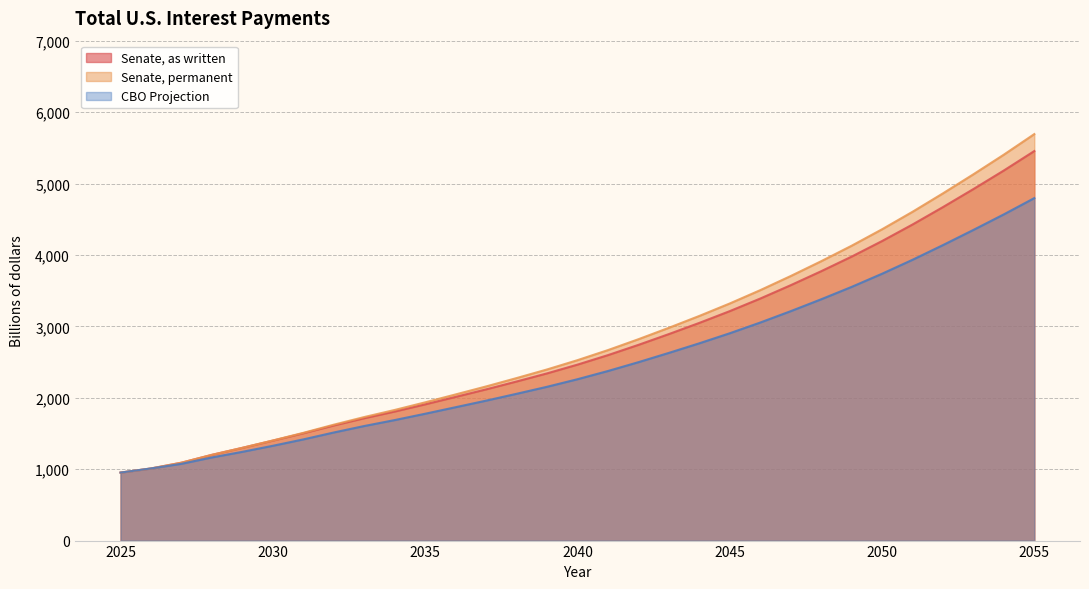

Which has a higher value, 2044 or 2032?

2044